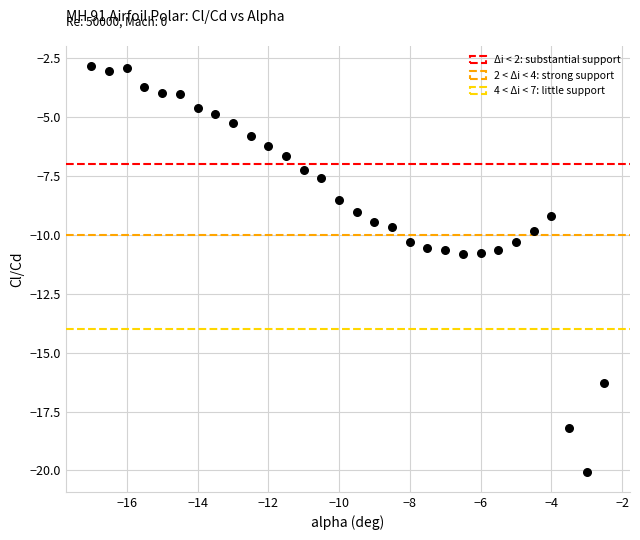

What is the range of Y values (max minus min)?

17.2